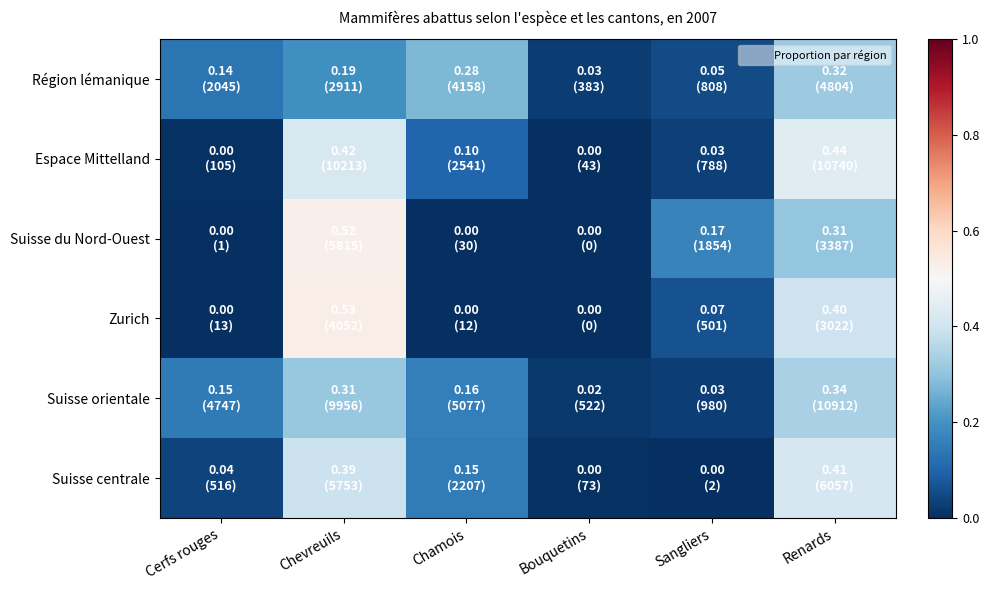

At how many categories does at least one series exceed 0?

6